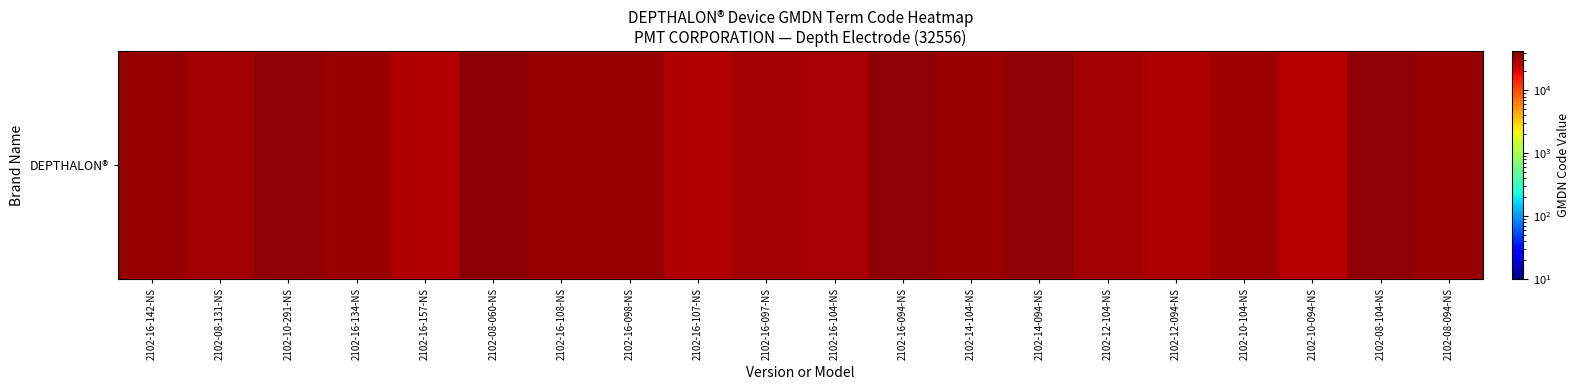

What is the average value?

33294.4